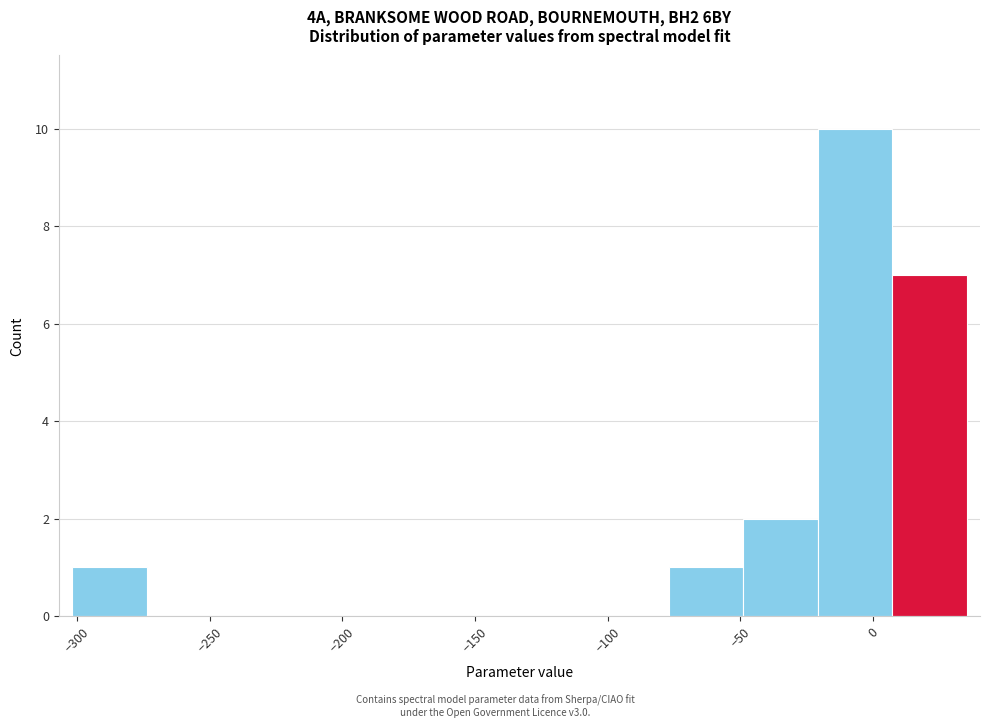

Reading left to right, transcribe this chart: for each bar, give the range it covers on the x-axis and its height. Neither the bar edges nor the heights are printed on the chart, so give them approximately, as read against the axes.

-300 to -275: 1
-275 to -245: 0
-245 to -220: 0
-220 to -190: 0
-190 to -160: 0
-160 to -135: 0
-135 to -105: 0
-105 to -75: 0
-75 to -50: 1
-50 to -20: 2
-20 to 5: 10
5 to 35: 7